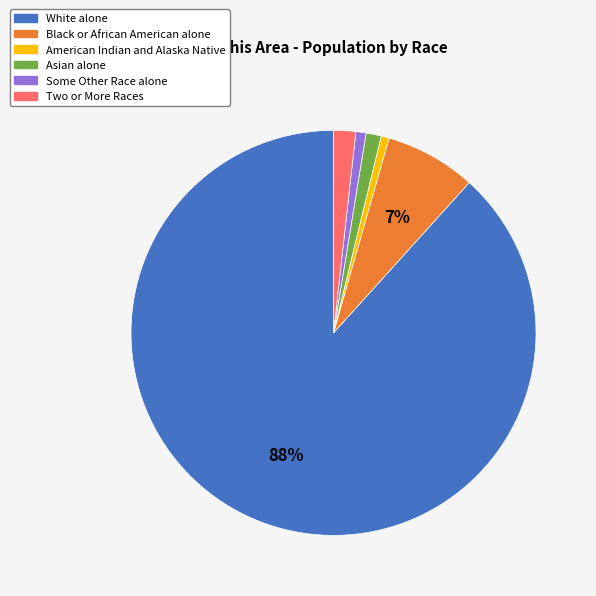

Is the sum of Black or African American alone and White alone greater than half?

Yes